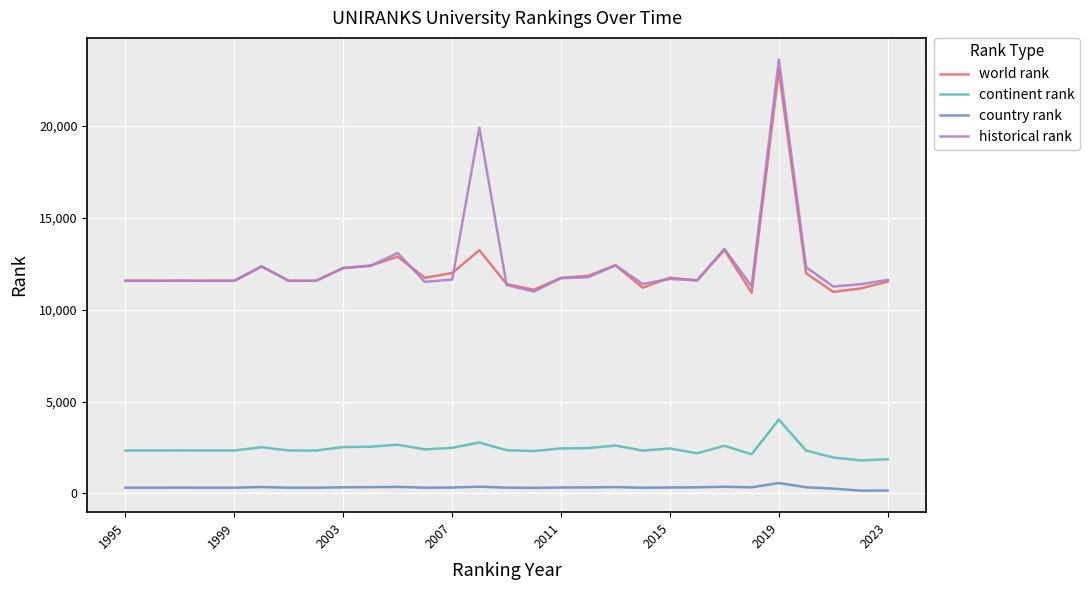

What is the highest value of the continent rank series?

4022.0